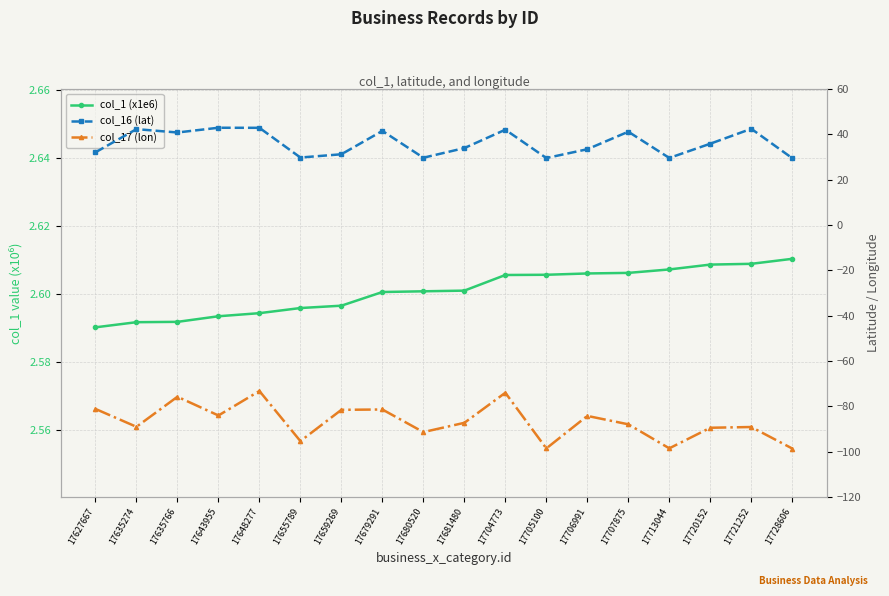

At which category does col_17 (lon) reach its first local peak?

17635766